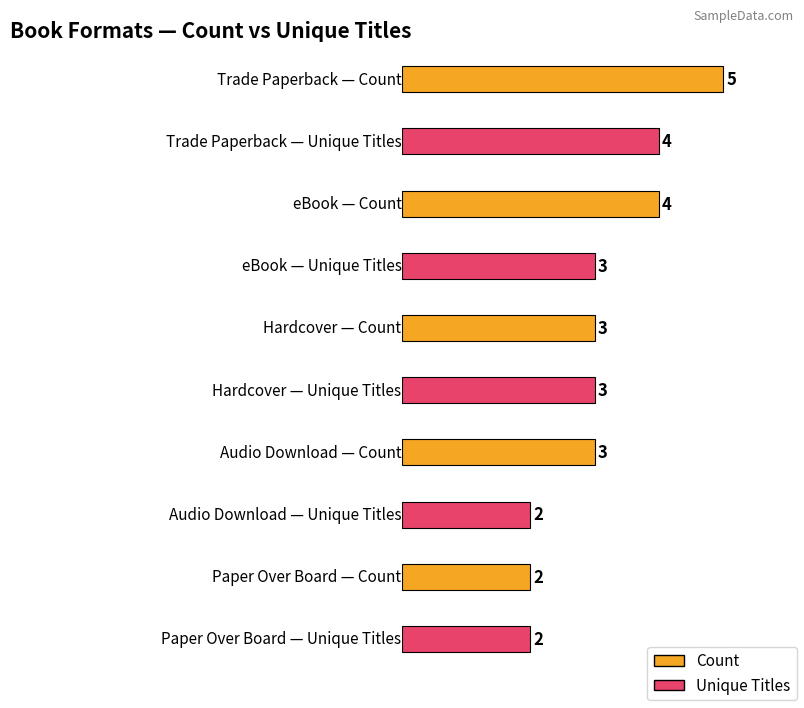

List the labels in order of Unique Titles value, smallest first.

Audio Download, Paper Over Board, eBook, Hardcover, Trade Paperback